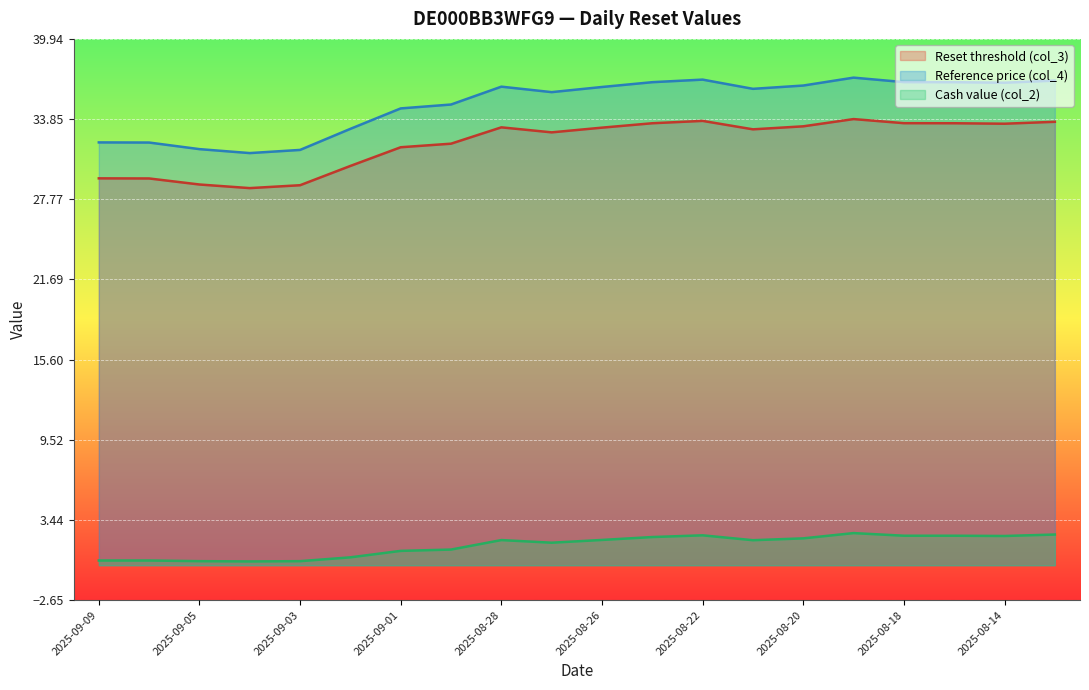

What is the difference between the maximum and second lowest values in the Reference price (col_4) series?

5.5